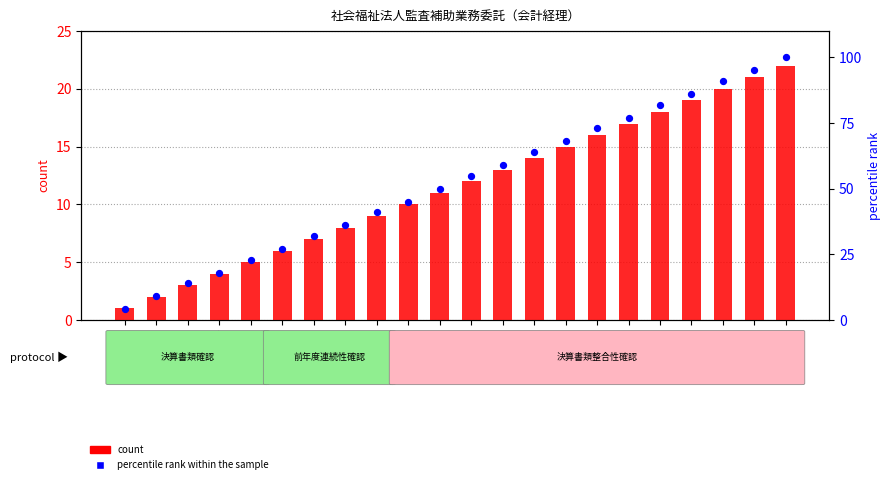

Which series contains the highest Y value?

percentile rank within the sample